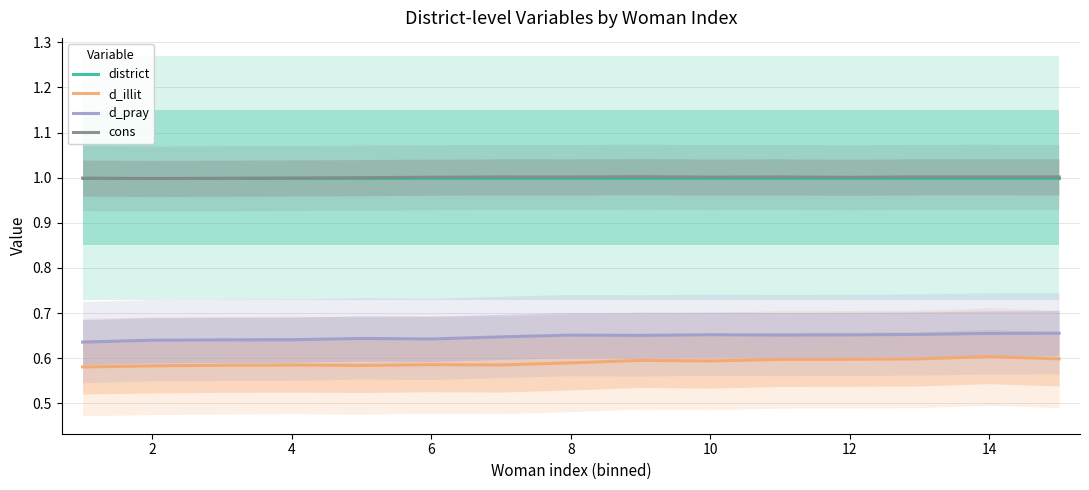

True or false: d_pray has more than 1 points higher than both neighbors.

True